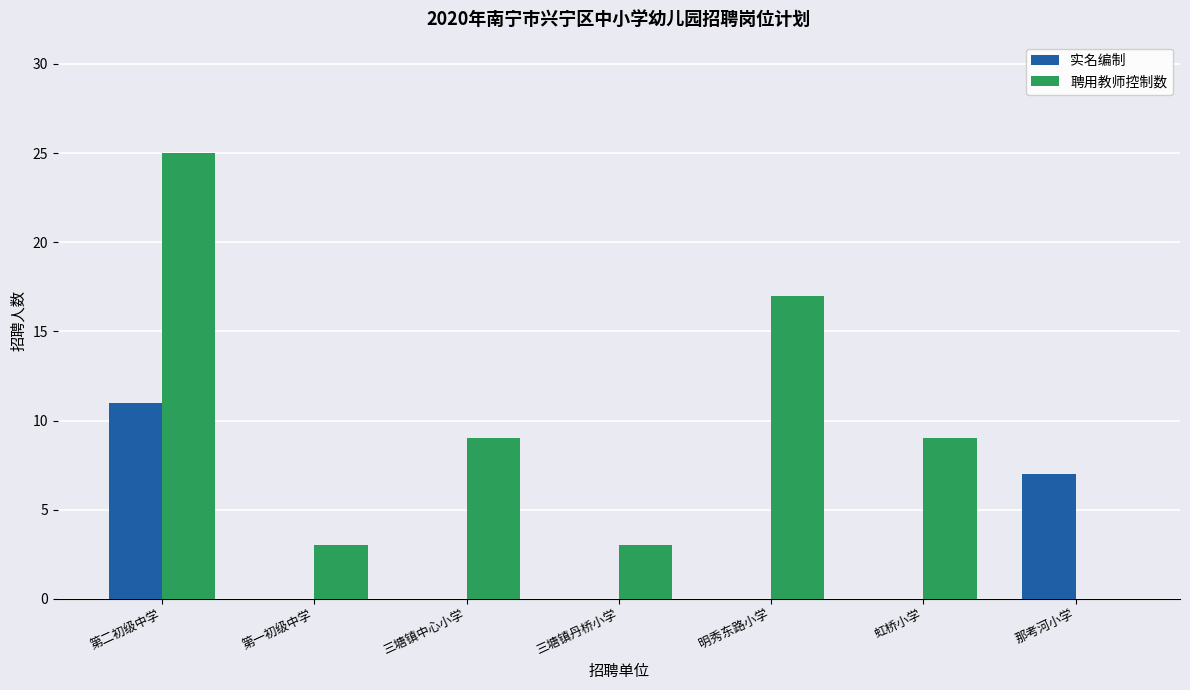

What is the sum of all 聘用教师控制数 values?

66